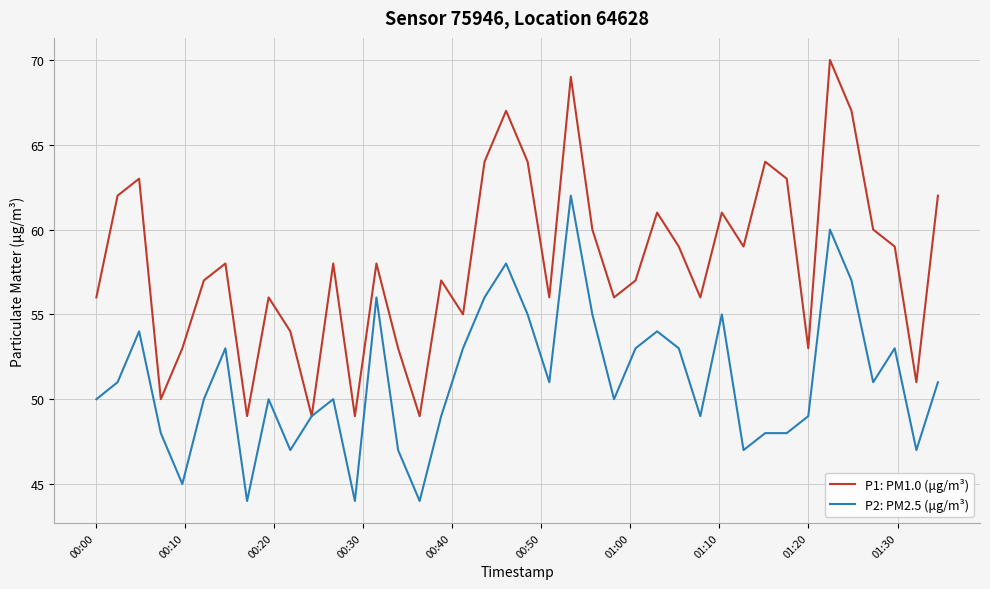

Which series has the largest range (max minus min)?

P1: PM1.0 (μg/m³)